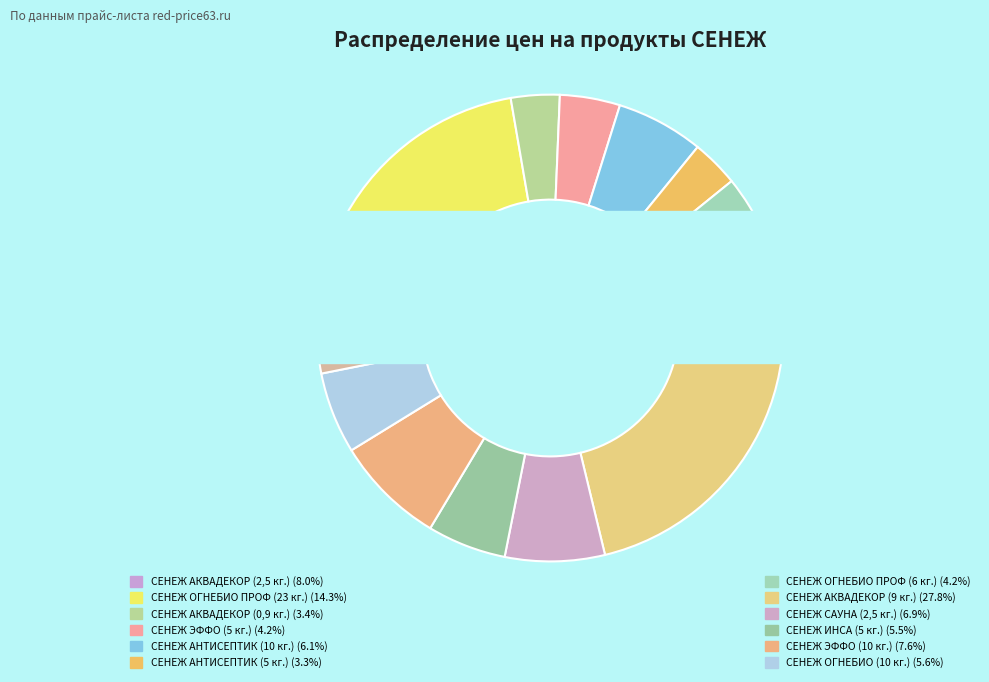

What percentage is the СЕНЕЖ ОГНЕБИО ПРОФ (23 кг.) slice, to the nearest percent?

14%